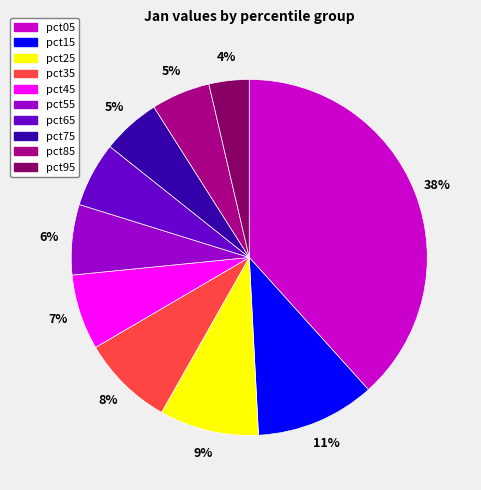

Do pct85 and pct55 together represent more than half of the pie?

No